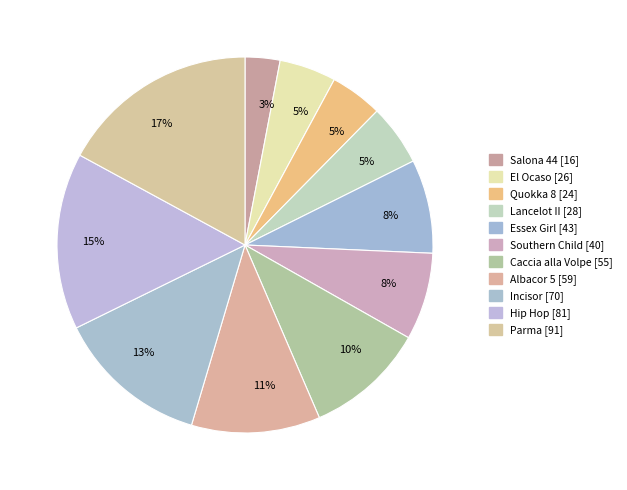

How many slices are in this pie chart?

11